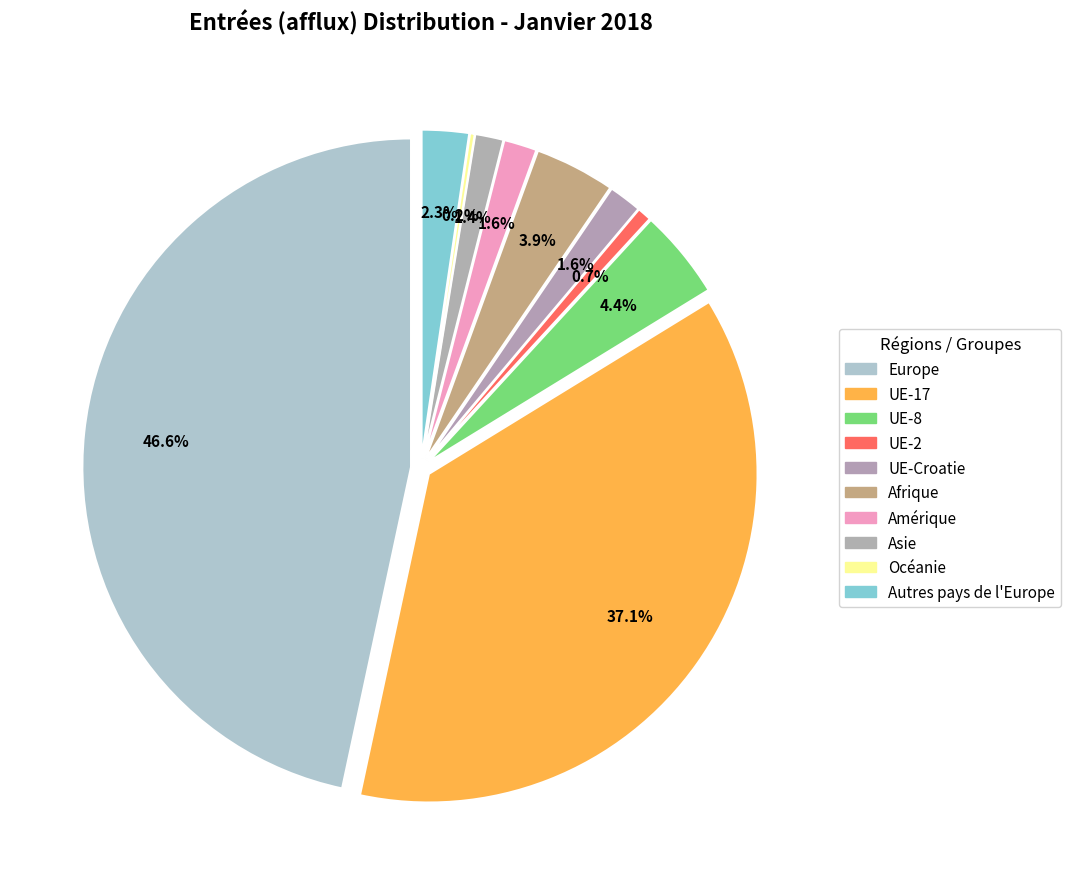

Rank the categories by value from lowest to highest.

Océanie, UE-2, Asie, UE-Croatie, Amérique, Autres pays de l'Europe, Afrique, UE-8, UE-17, Europe